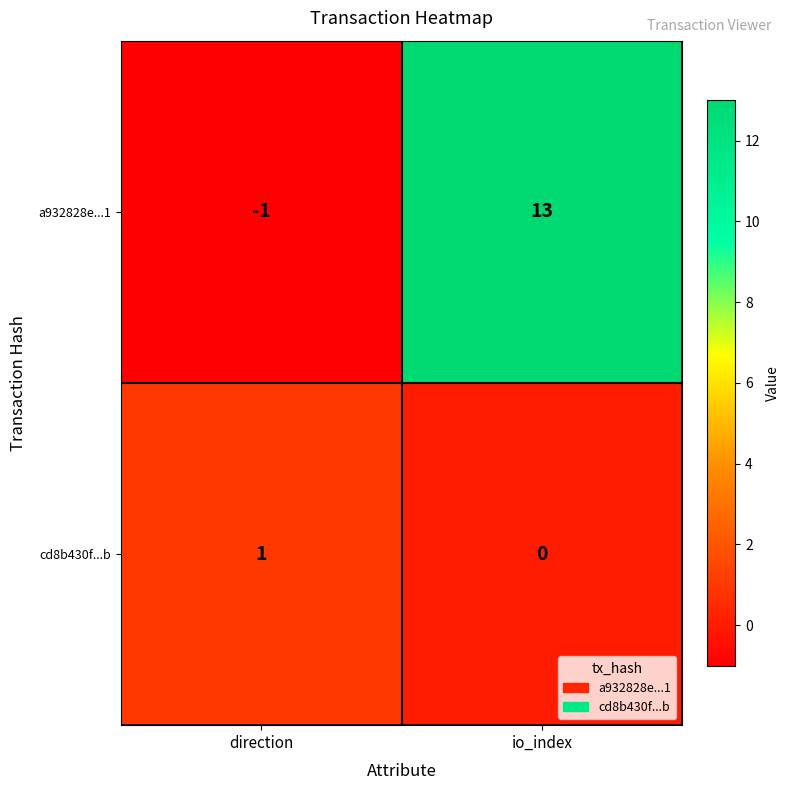

What is the difference between the highest and lowest values at direction?

2